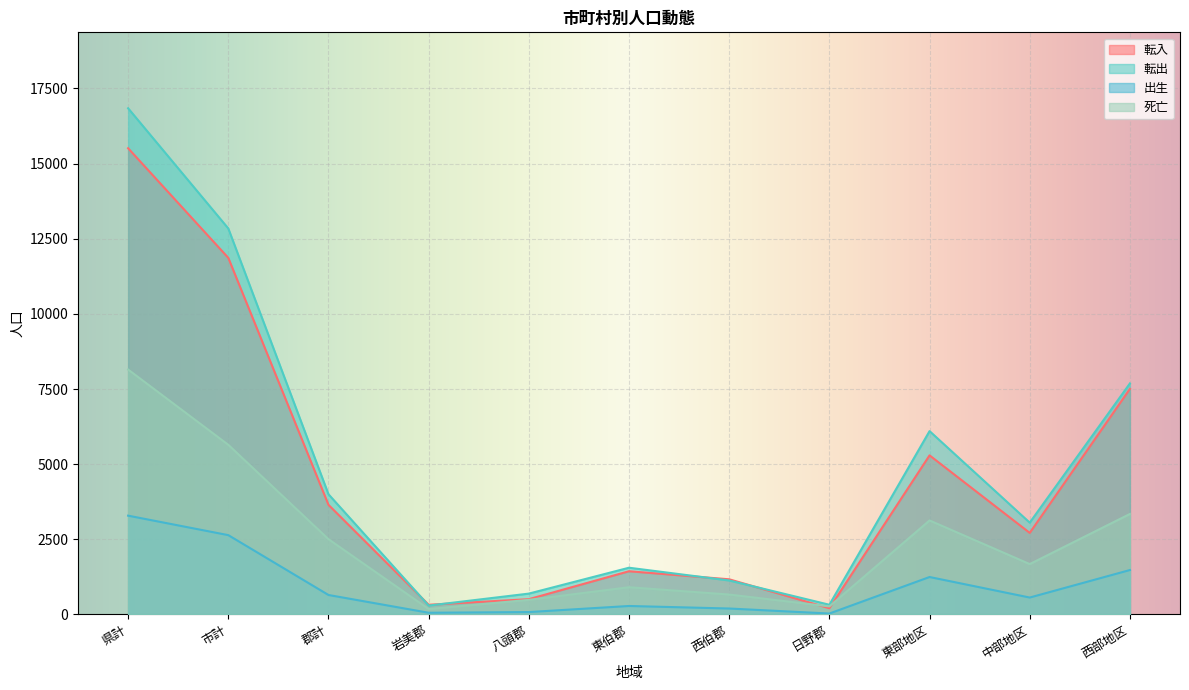

List the series in order of their peak value, highest first.

転出, 転入, 死亡, 出生